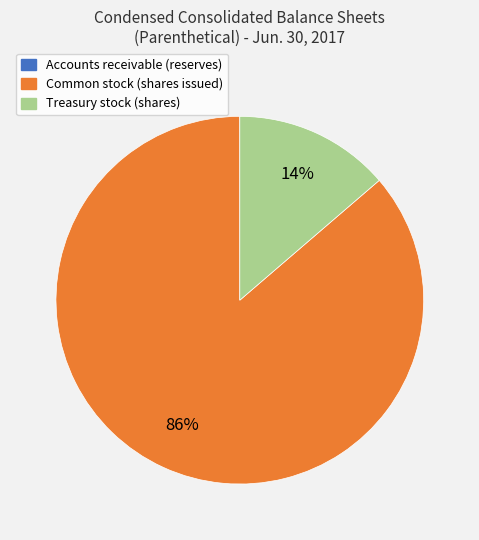

To the nearest percent, what is the average slice percentage?

33%